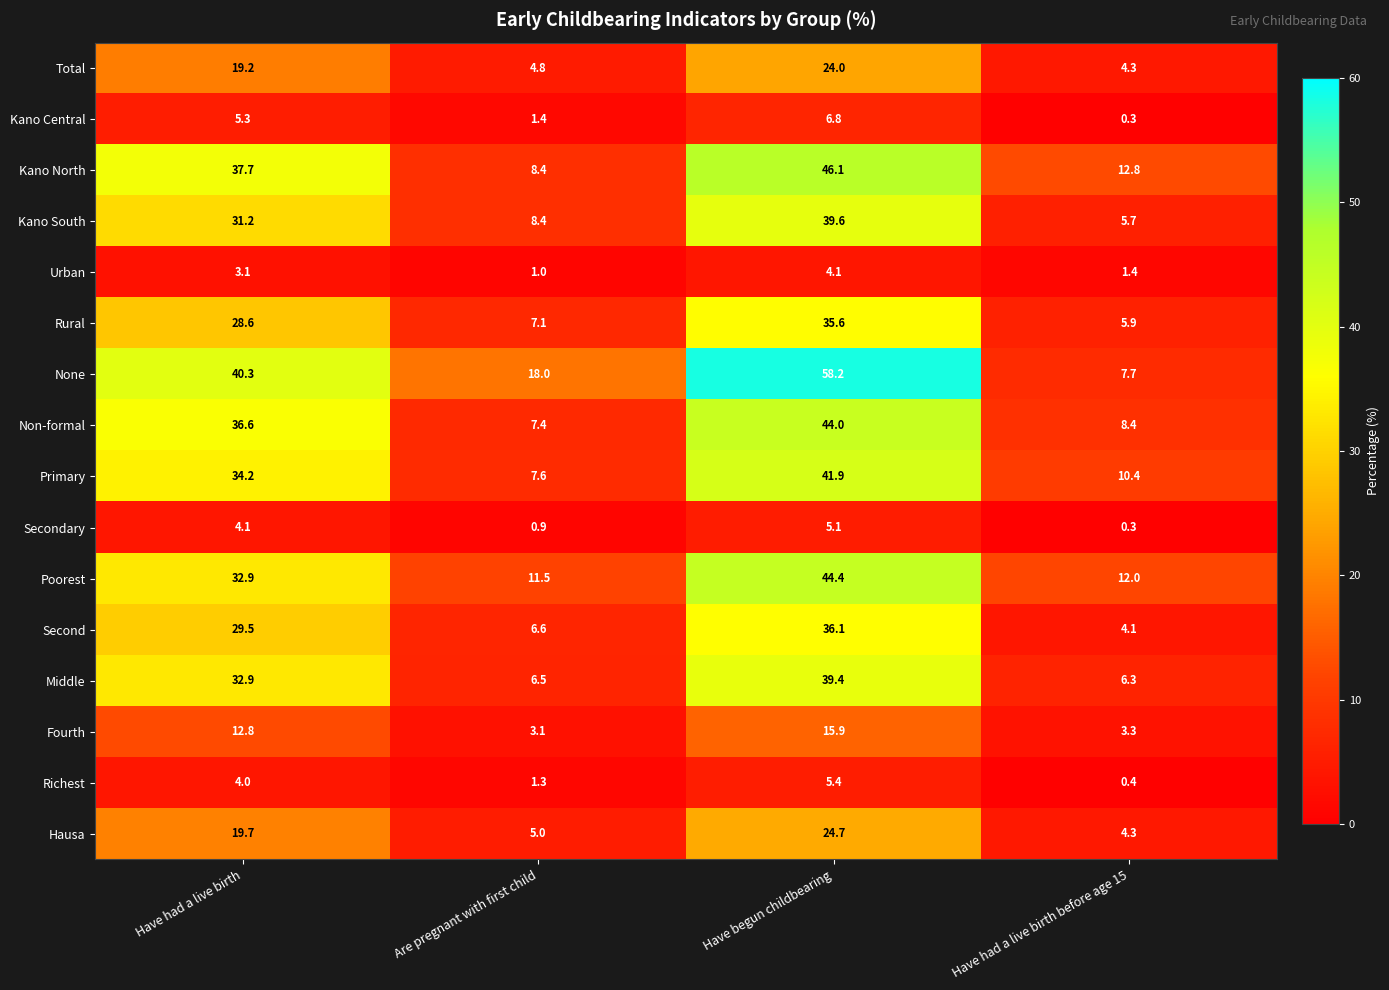

What is the sum of the Urban values at Have had a live birth and Have begun childbearing?

7.2